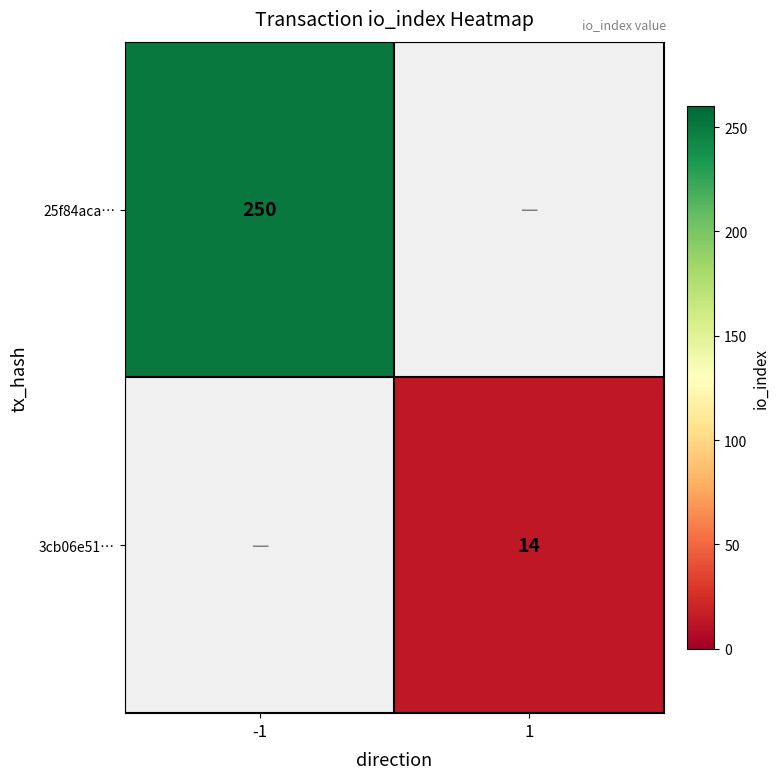

True or false: 3cb06e51… has a value of 21 at 1.

False